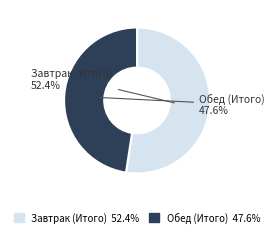

How many segments does this pie chart have?

2